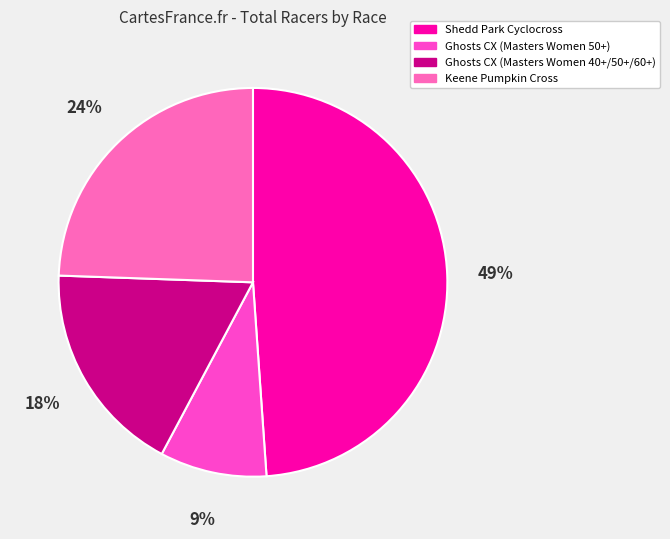

Count the number of slices in the pie.

4